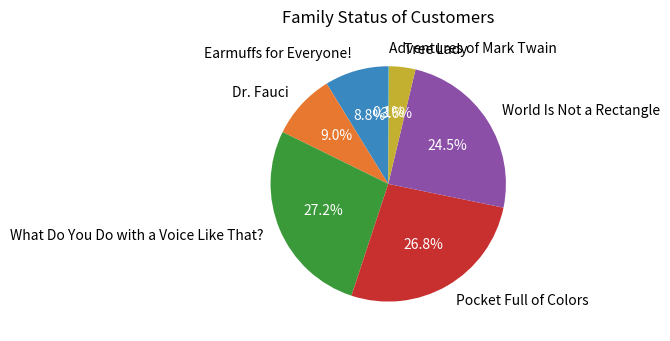

To the nearest percent, what is the difference between the largest and smallest slice percentages?

27%